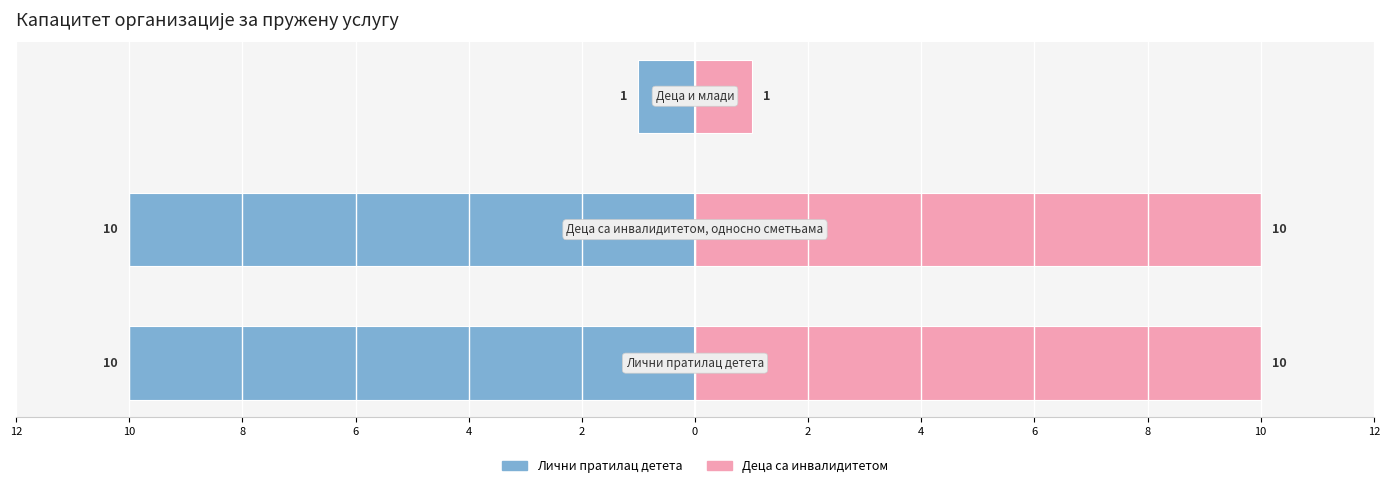

What is the lowest value of the Деца са инвалидитетом series?

1